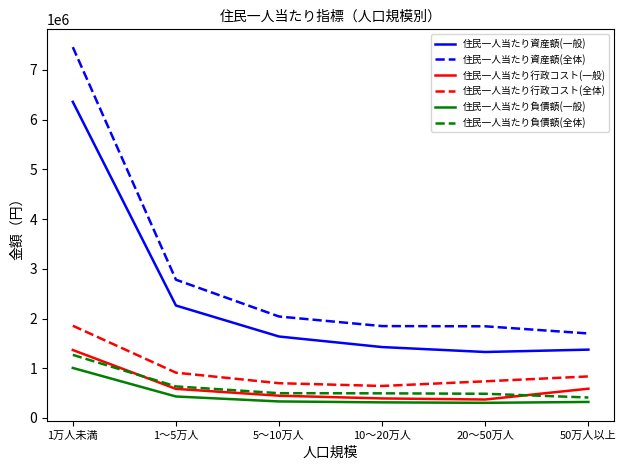

Between 1万人未満 and 20～50万人, which series saw the biggest shift?

住民一人当たり資産額(全体)